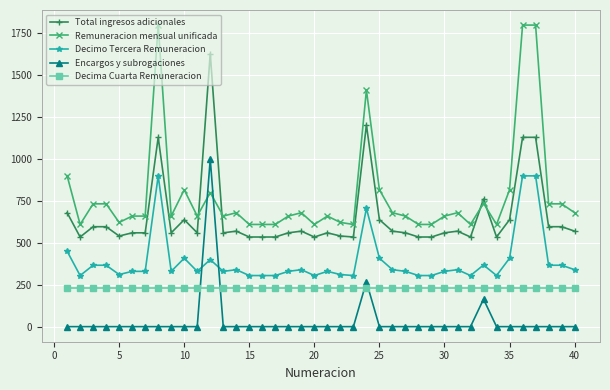

What is the sum of all Total ingresos adicionales values?

26290.0